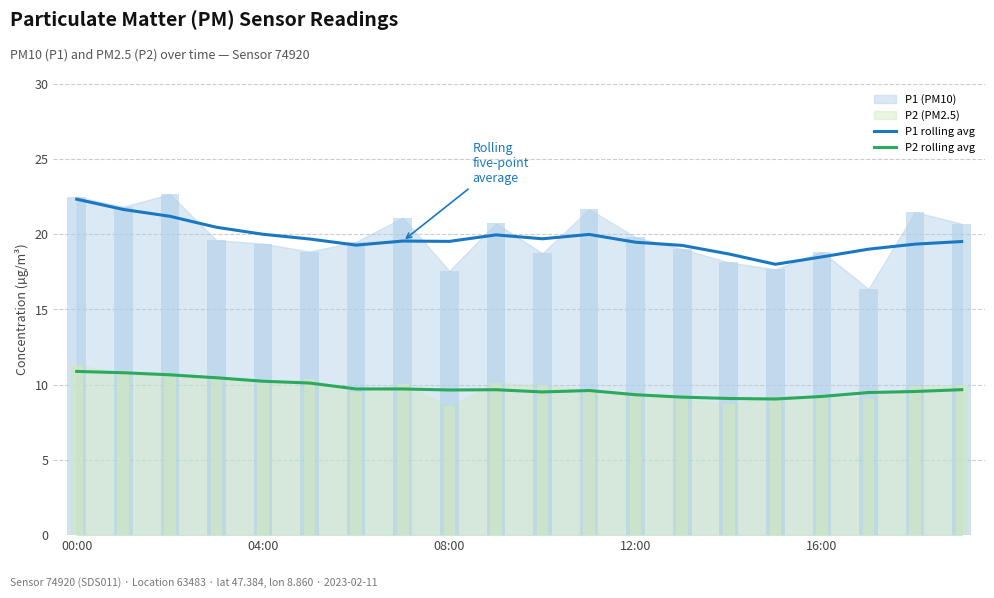

How many data points does each series have?

20